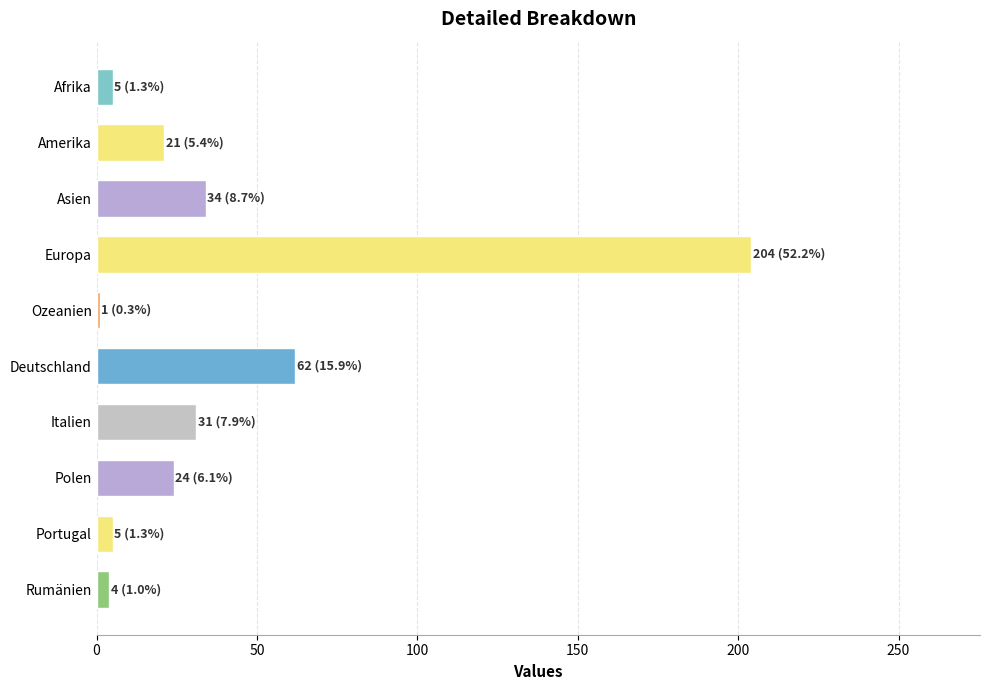

The chart shows a value of 204 at Europa. True or false?

True